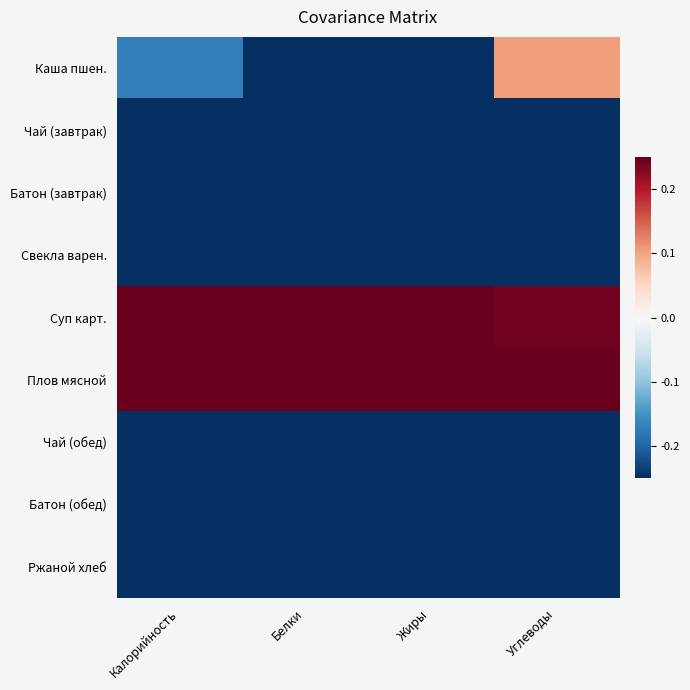

At how many categories does at least one series exceed 0?

4